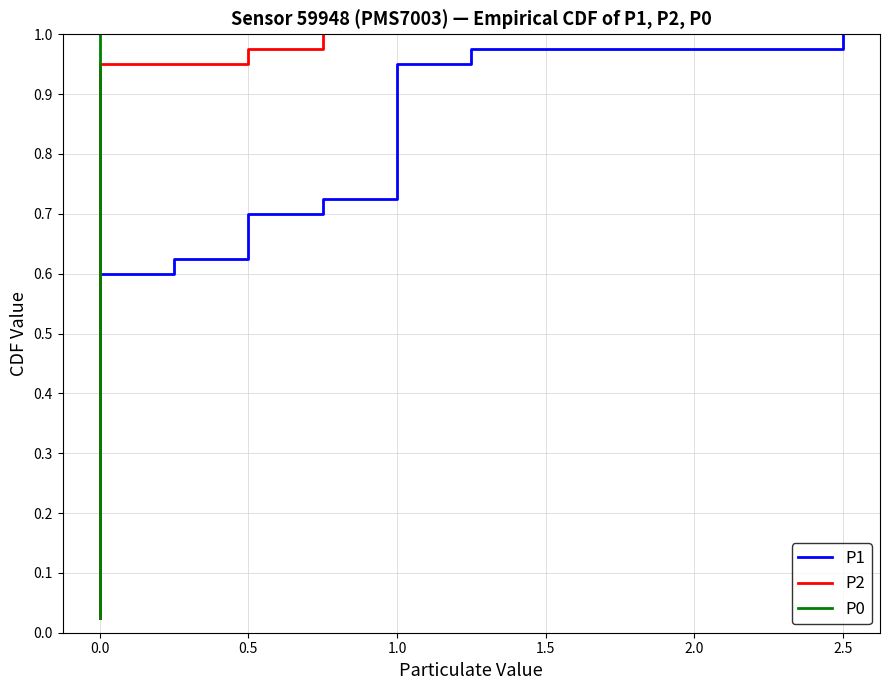

True or false: P2 and P1 intersect in this chart.

False